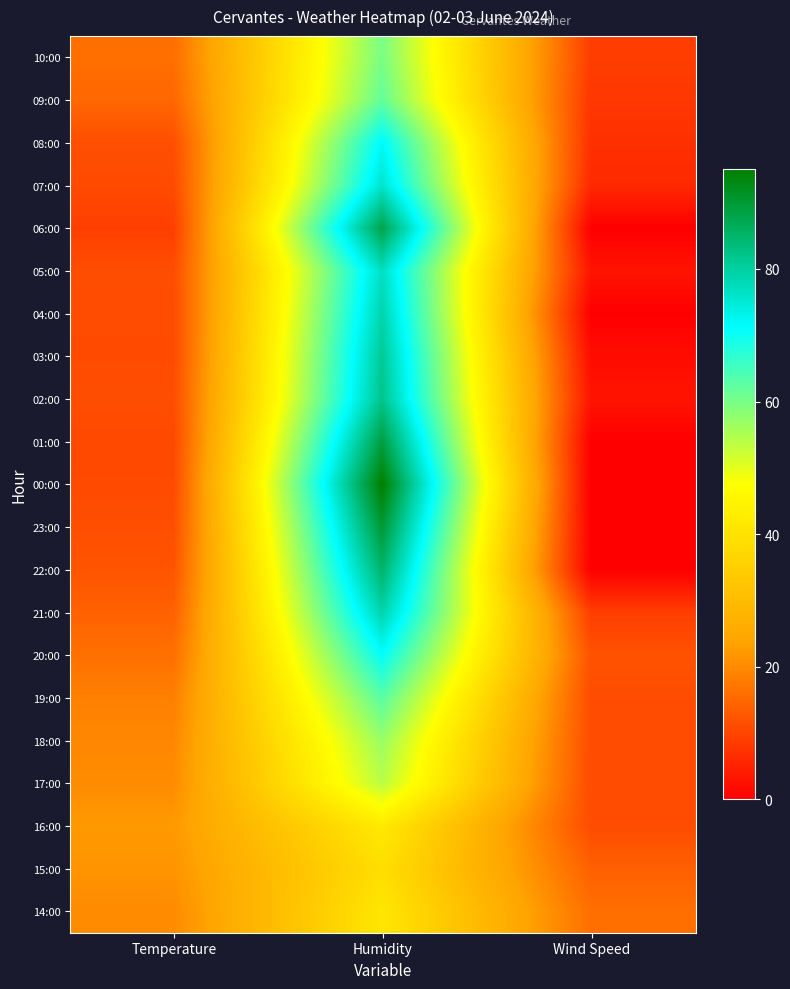

Between Humidity and Wind Speed, which is larger?

Humidity